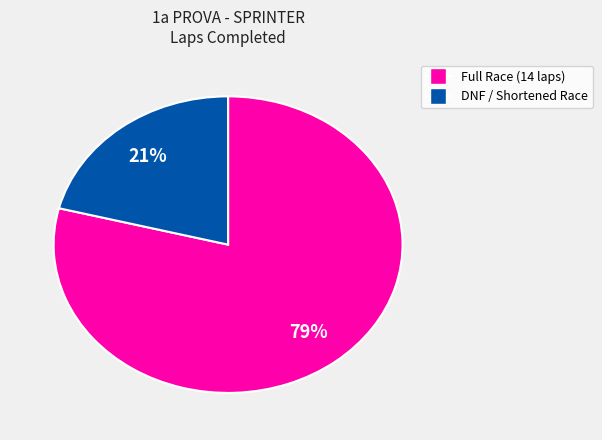

How many segments does this pie chart have?

2